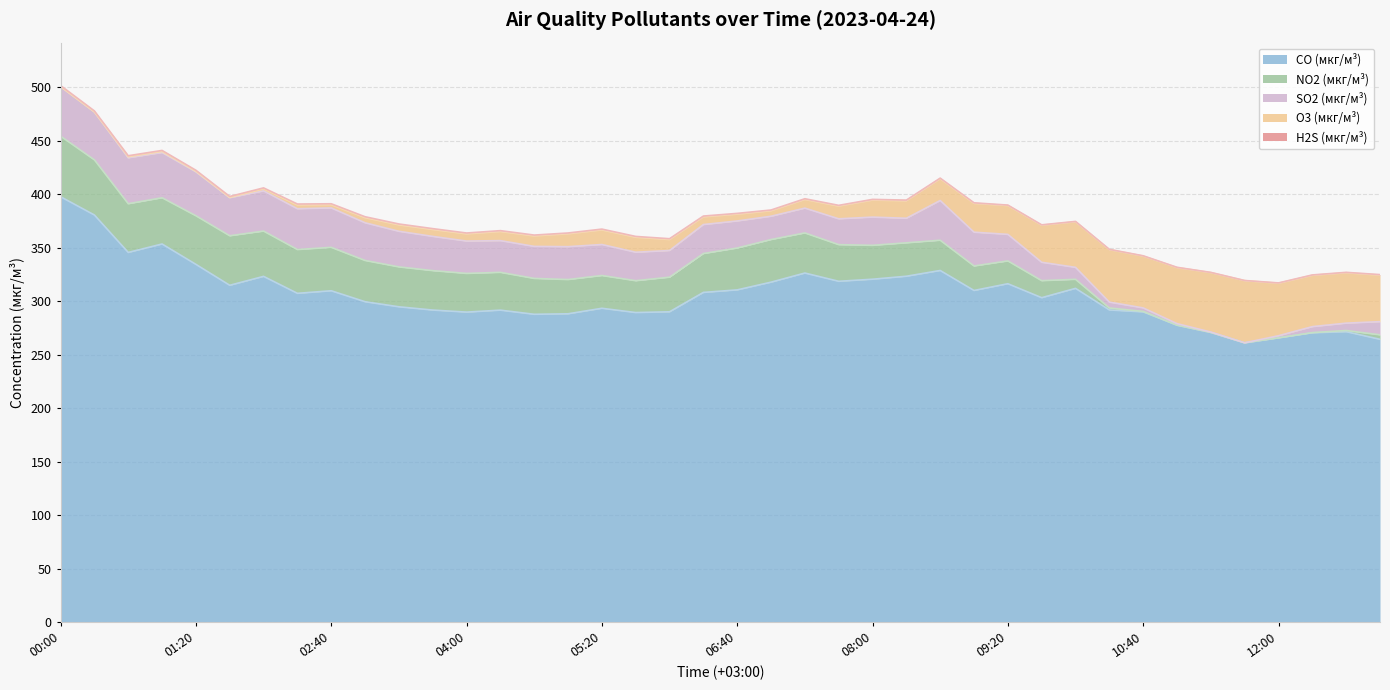

Is the value of O3 (мкг/м³) at 08:20 greater than the value of SO2 (мкг/м³) at 10:00?

Yes